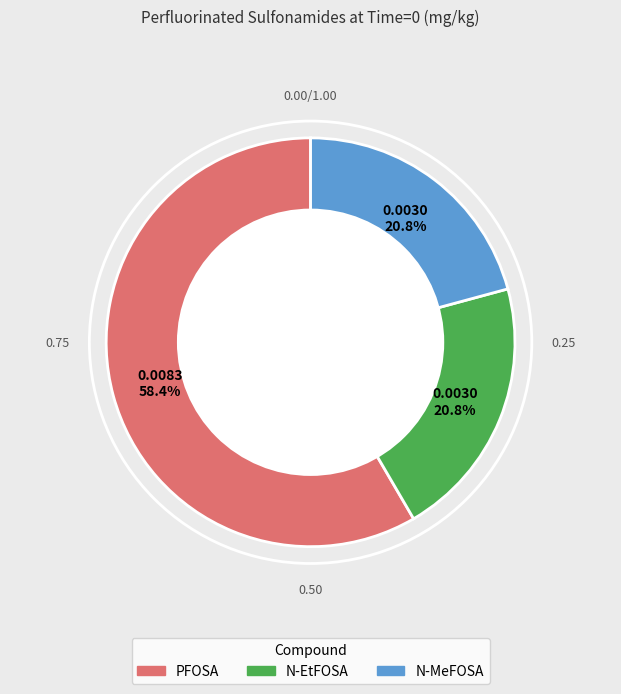

Between PFOSA and N-EtFOSA, which is larger?

PFOSA